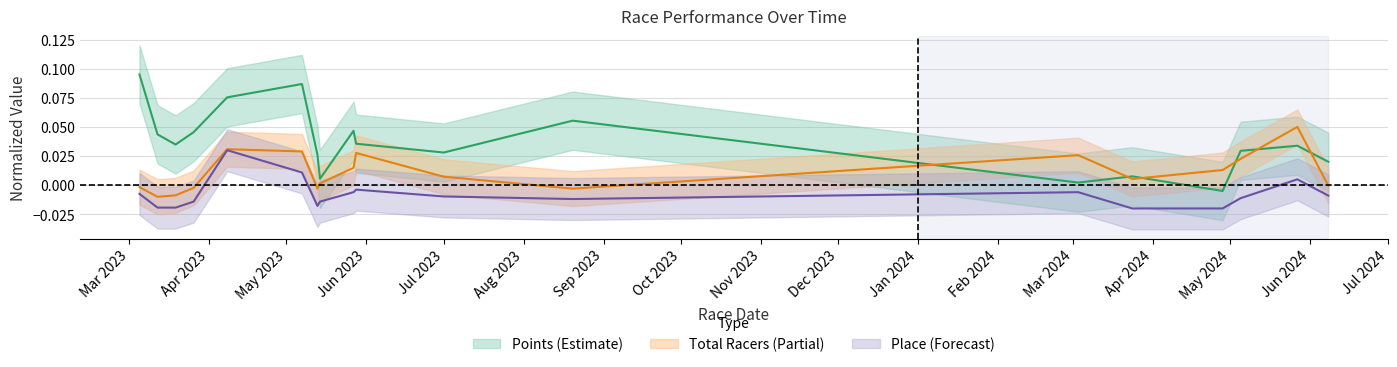

Reading left to right, what are all the values shown in this chart?

Points: 0.1	0.0	0.0	0.0	0.1	0.1	0.0	0.0	0.0	0.0	0.0	0.1	0.0	0.0	-0.0	0.0	0.0	0.0
Total Racers: -0.0	-0.0	-0.0	-0.0	0.0	0.0	-0.0	0.0	0.0	0.0	0.0	-0.0	0.0	0.0	0.0	0.0	0.0	-0.0
Place: -0.0	-0.0	-0.0	-0.0	0.0	0.0	-0.0	-0.0	-0.0	-0.0	-0.0	-0.0	-0.0	-0.0	-0.0	-0.0	0.0	-0.0